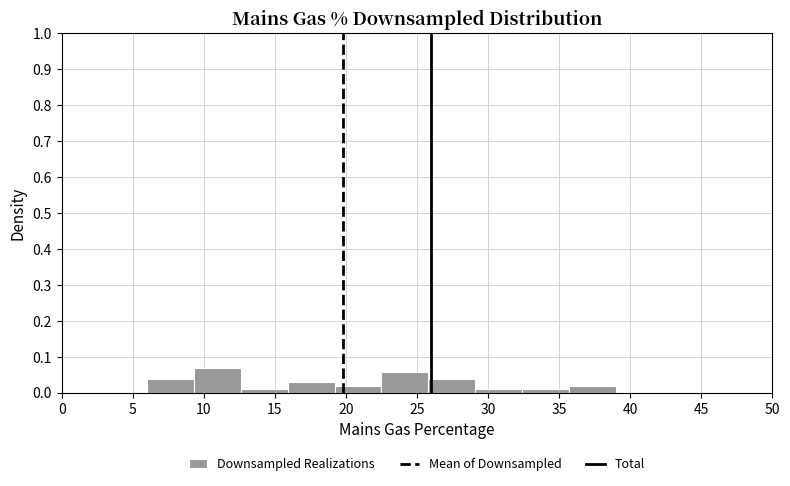

Reading left to right, list every bar in this chart as the range it spans on the x-axis followed by its height. Neither the bar edges nor the heights are printed on the chart, so give them approximately, as read against the axes.

6.0 to 9.3: 0.04
9.3 to 12.6: 0.07
12.6 to 15.9: under 0.01
15.9 to 19.2: 0.03
19.2 to 22.5: 0.02
22.5 to 25.8: 0.06
25.8 to 29.1: 0.04
29.1 to 32.4: under 0.01
32.4 to 35.7: under 0.01
35.7 to 39.0: 0.02